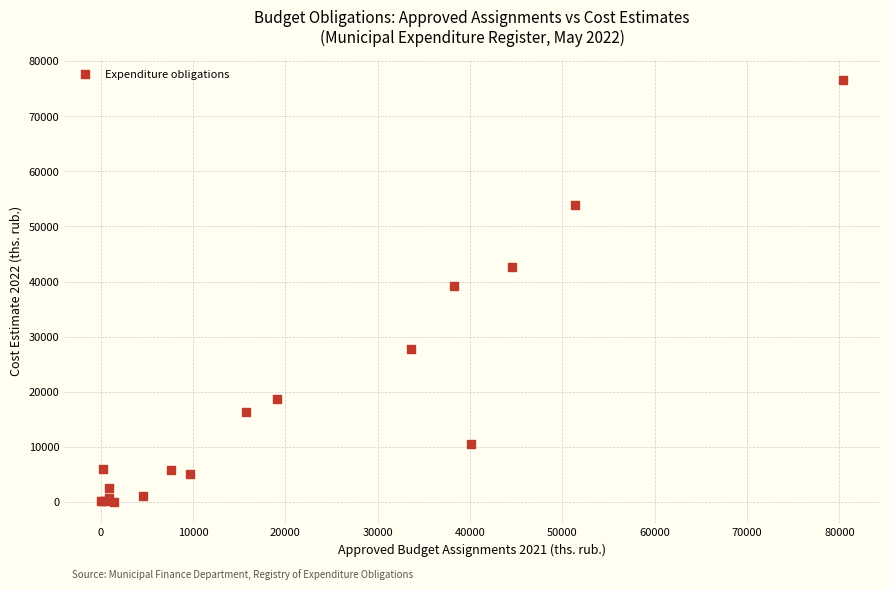

What Y value in the scatter plot is closest to 38264?

39207.1